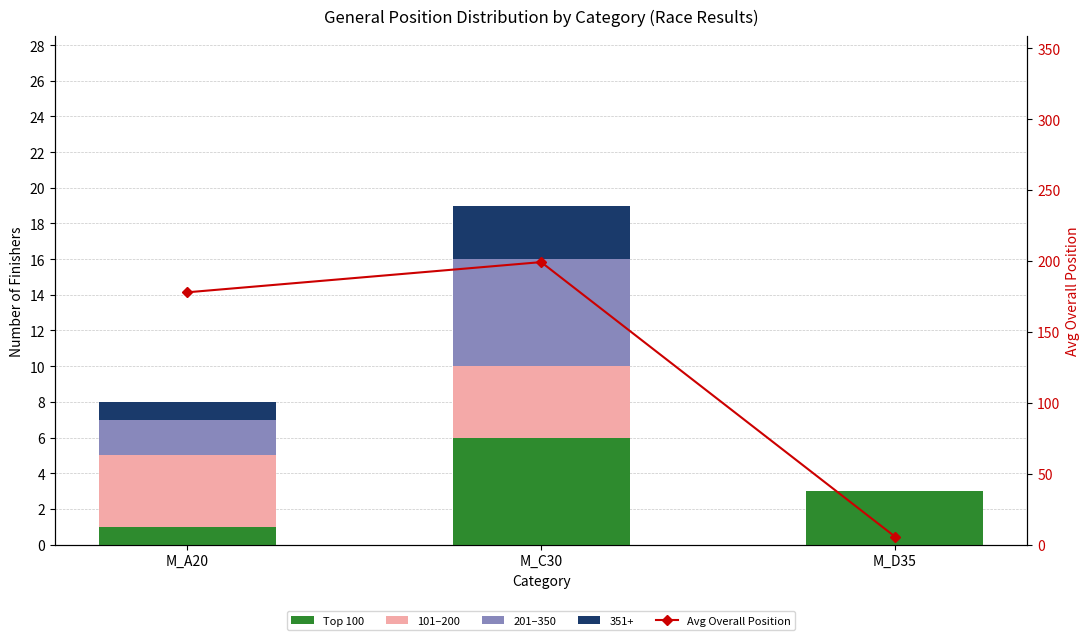

At which label does 201–350 first exceed 2?

M_C30